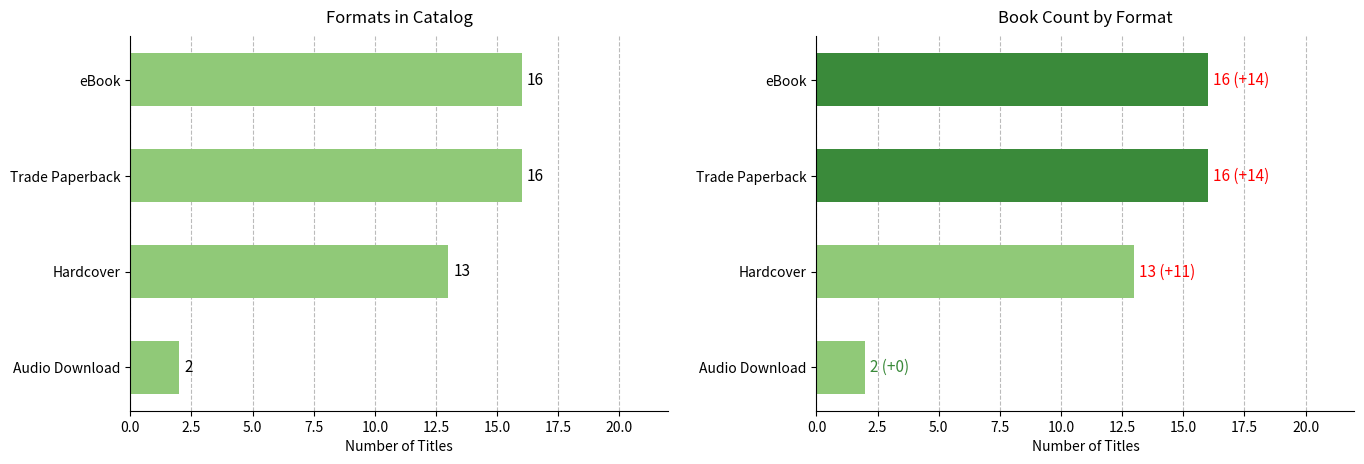

What is the average value of the Format Count series?

12